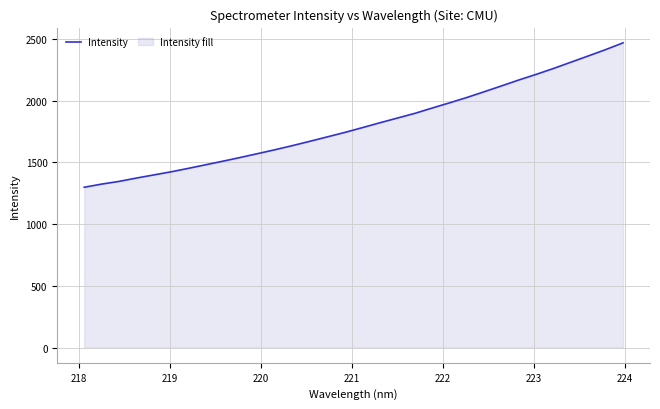

What is the maximum value shown in the chart?

2467.2